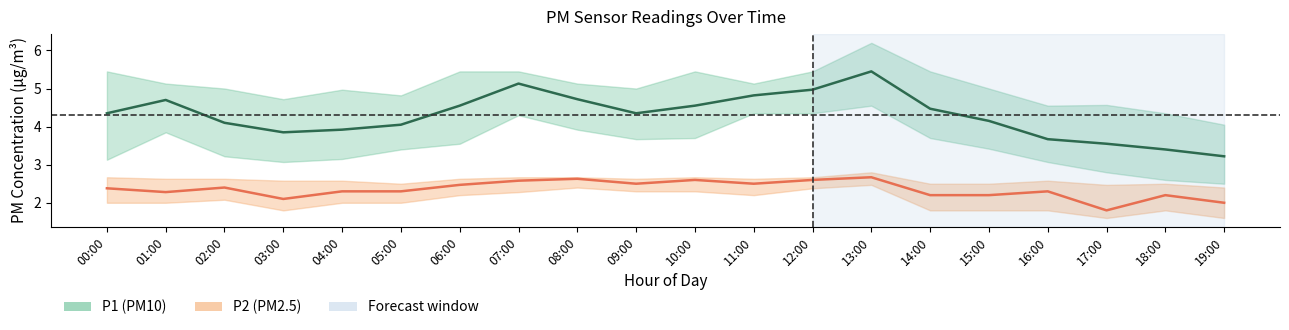

Which series has the largest total across all categories?

P1 (PM10)